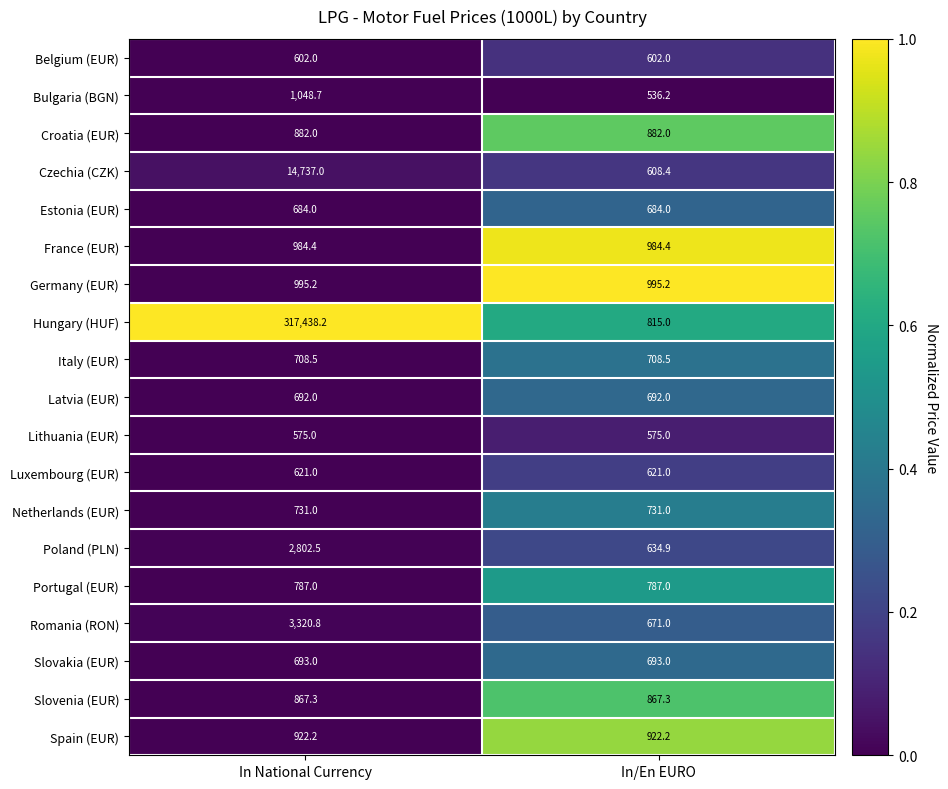

How many data points does each series have?

2